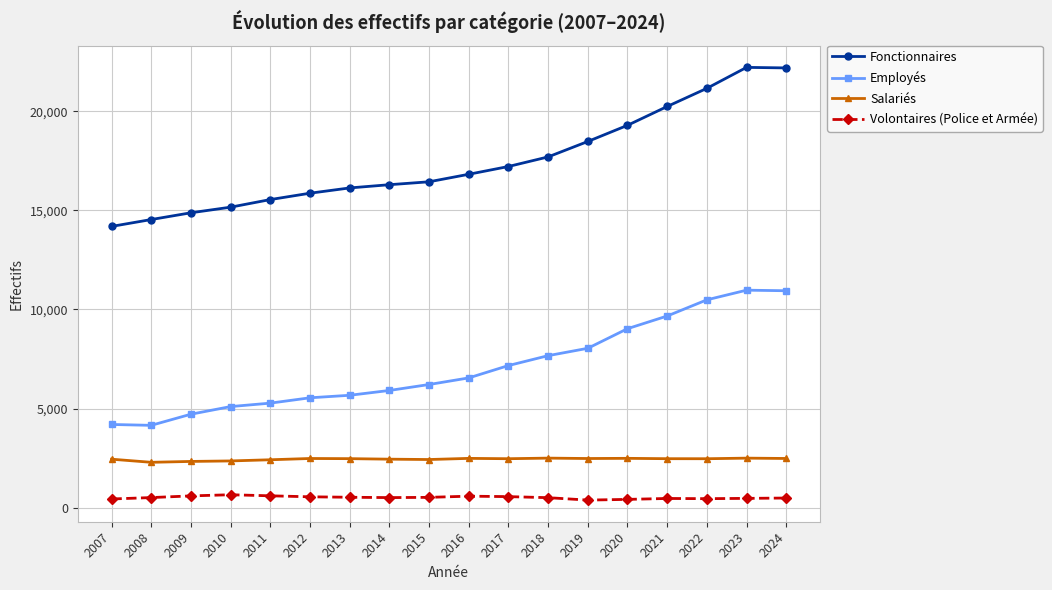

The Employés series shows 11980 at 2020. True or false?

False